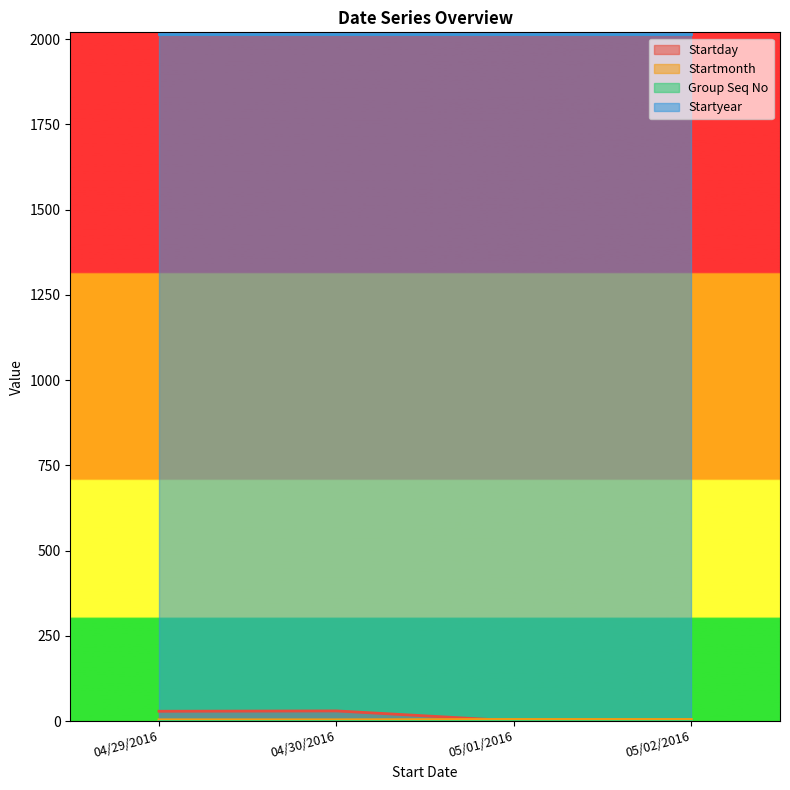

What is the difference between the second highest and second lowest values in the Startmonth series?

1